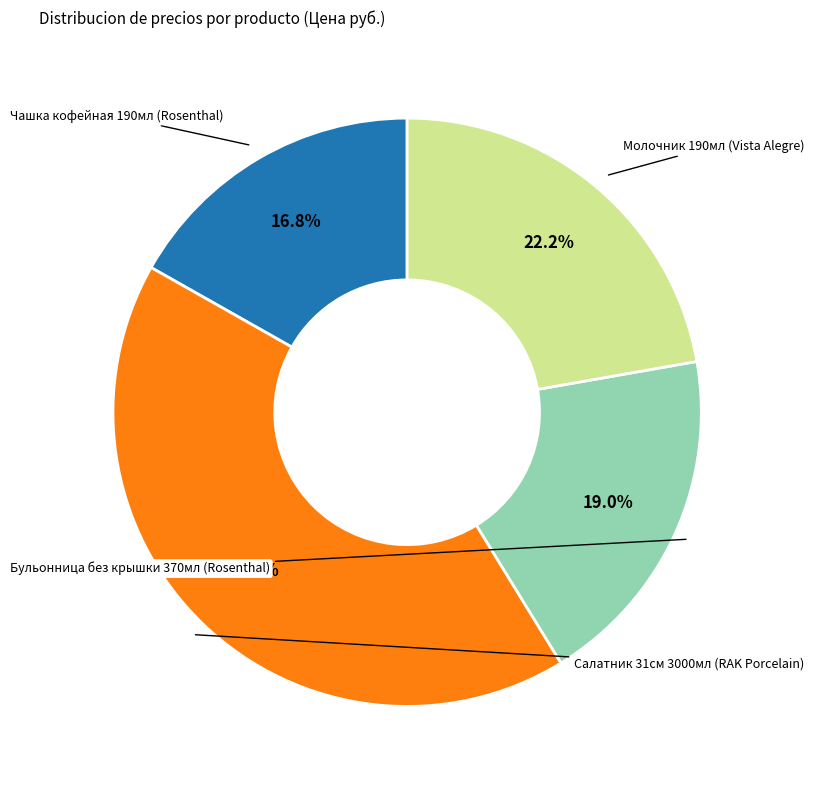

To the nearest percent, what is the average slice percentage?

25%